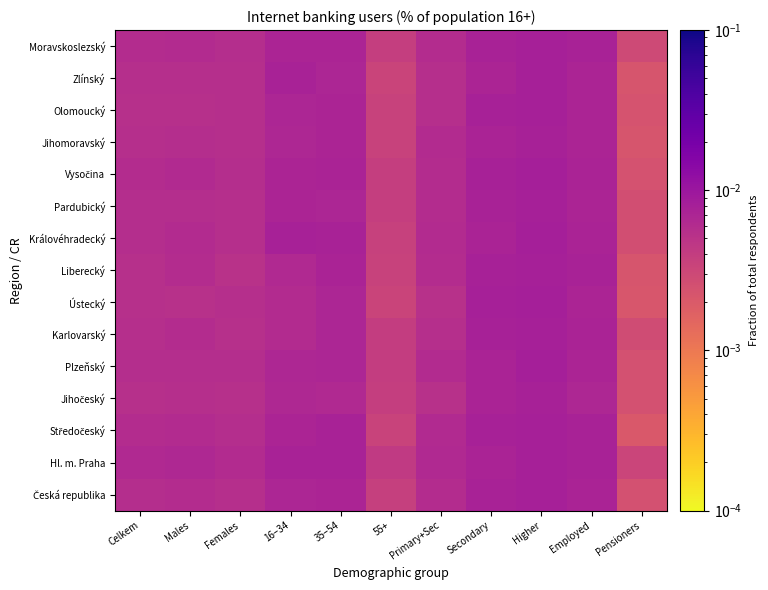

What is the total value across all series at 55+?

0.1